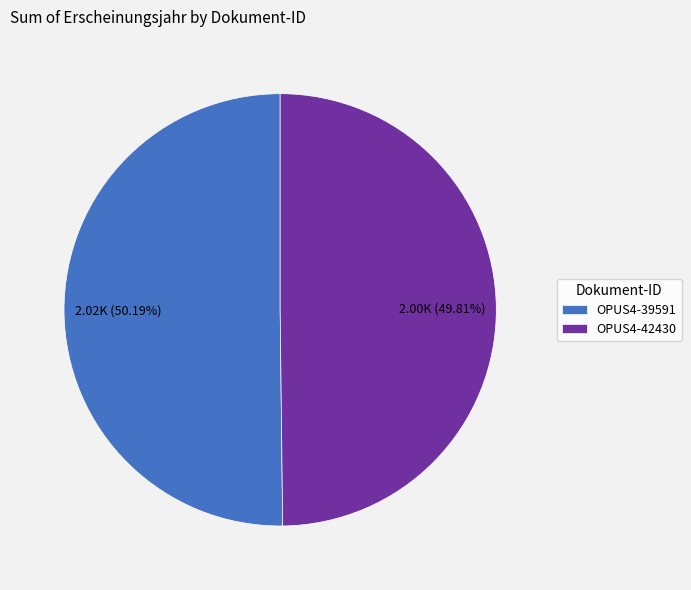

How many segments does this pie chart have?

2